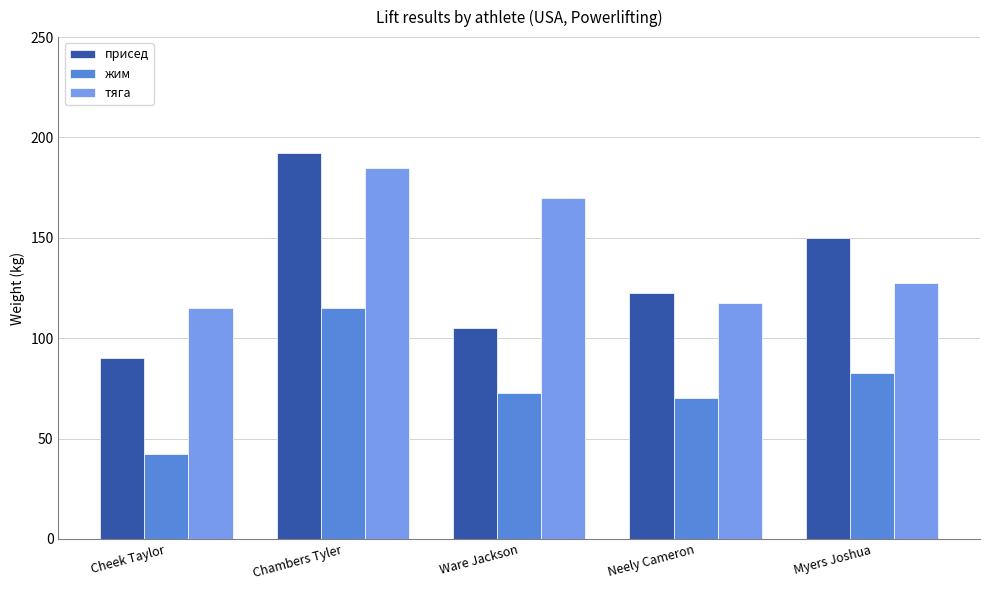

How many groups of bars are there?

5